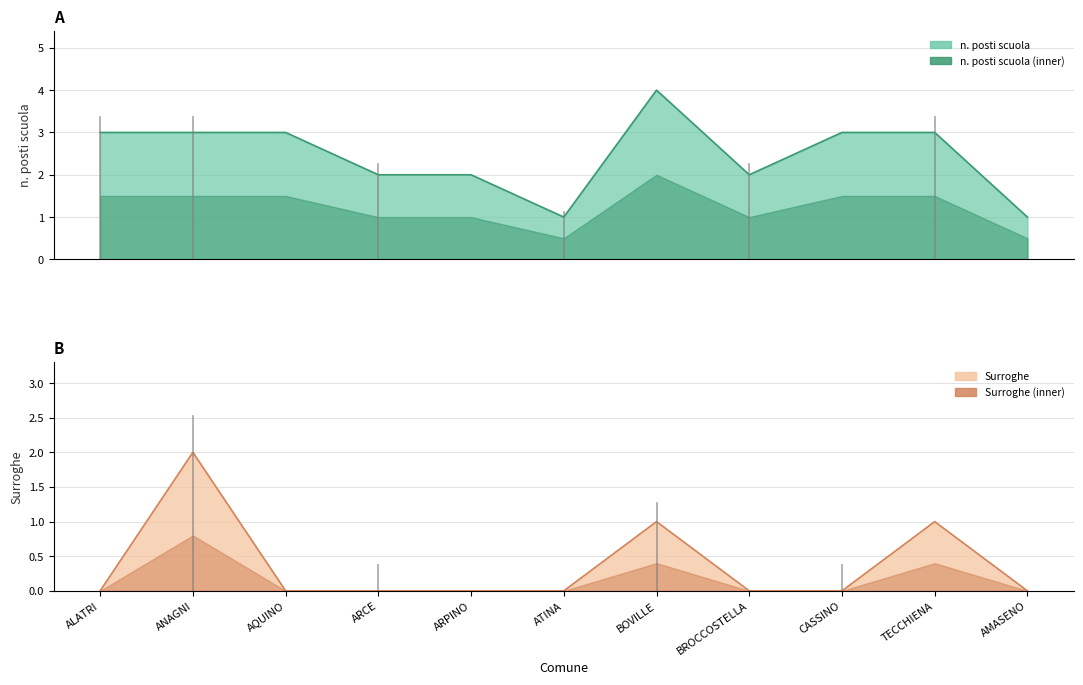

Between AQUINO and BOVILLE, which series saw the biggest shift?

n. posti scuola